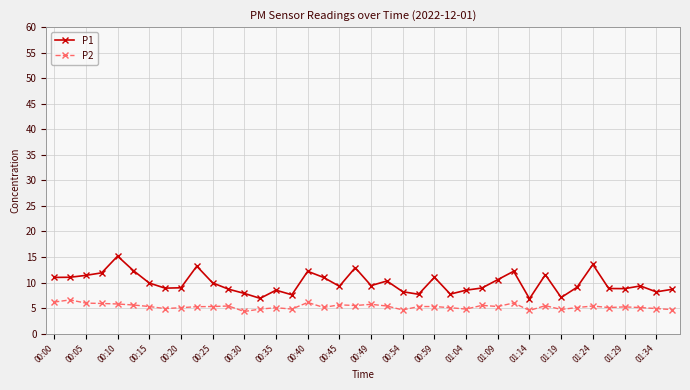

What is the minimum value for P1?

6.8